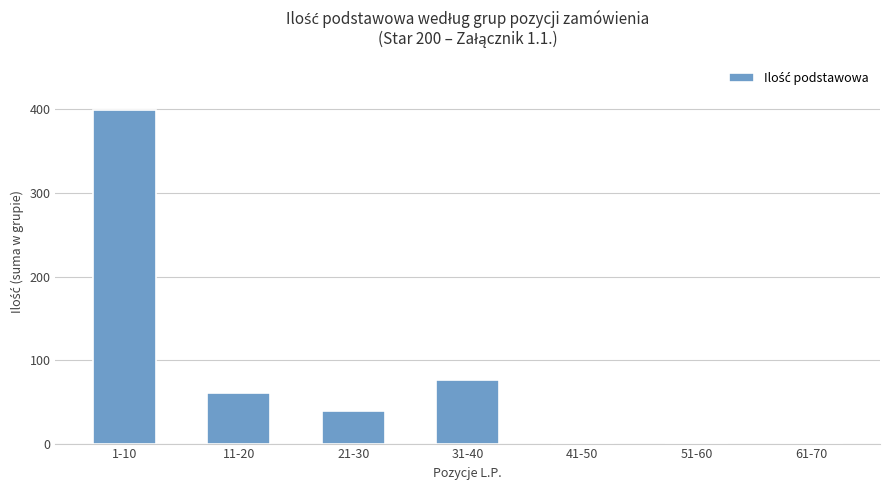

Count the number of categories in the chart.

7